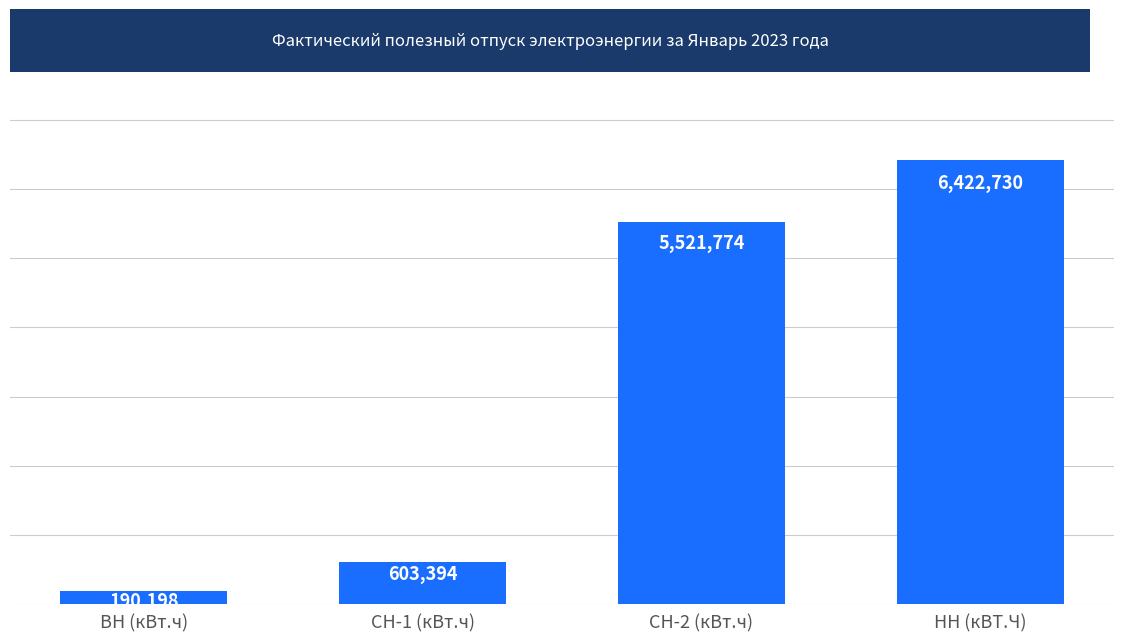

Where is the data nearest to the value 3306464?

СН-2 (кВт.ч)